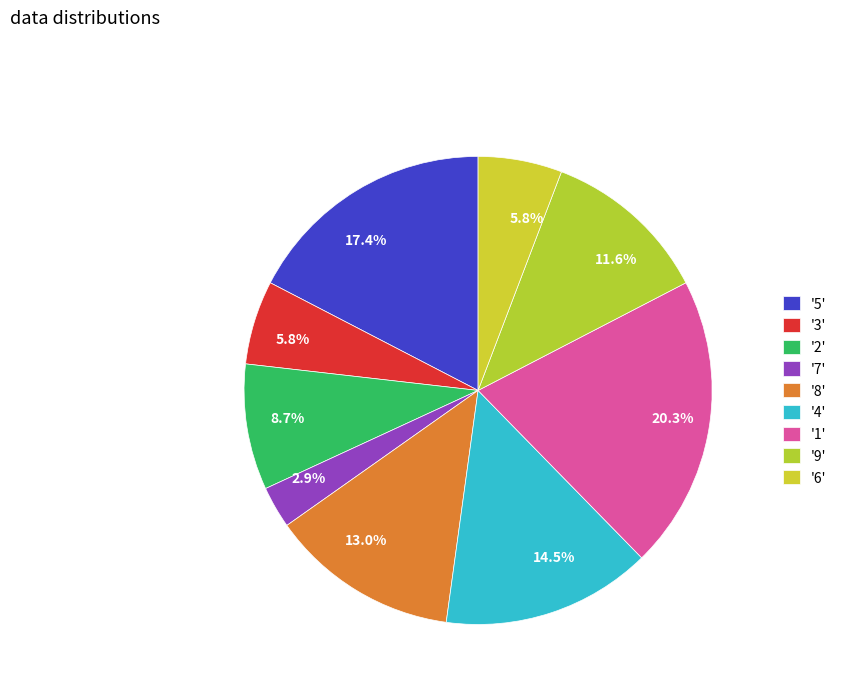

How many segments does this pie chart have?

9